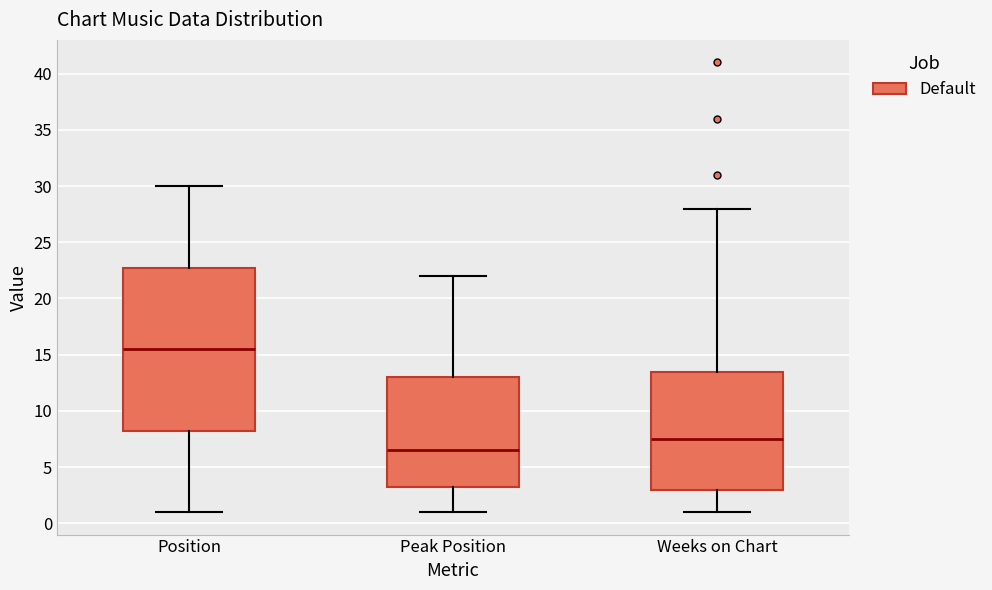

Reading left to right, transcribe this box plot: for each box, give where its median line is, the range the box spans, and where its two whiskers end, as read against the y-axis. The values are not printed on the chart, so give them approximately, as read against the axis.

Position: median 15.5, box 8.5 to 23.0, whiskers 1.0 to 30.0
Peak Position: median 6.5, box 3.5 to 13.0, whiskers 1.0 to 22.0
Weeks on Chart: median 7.5, box 3.0 to 13.5, whiskers 1.0 to 28.0